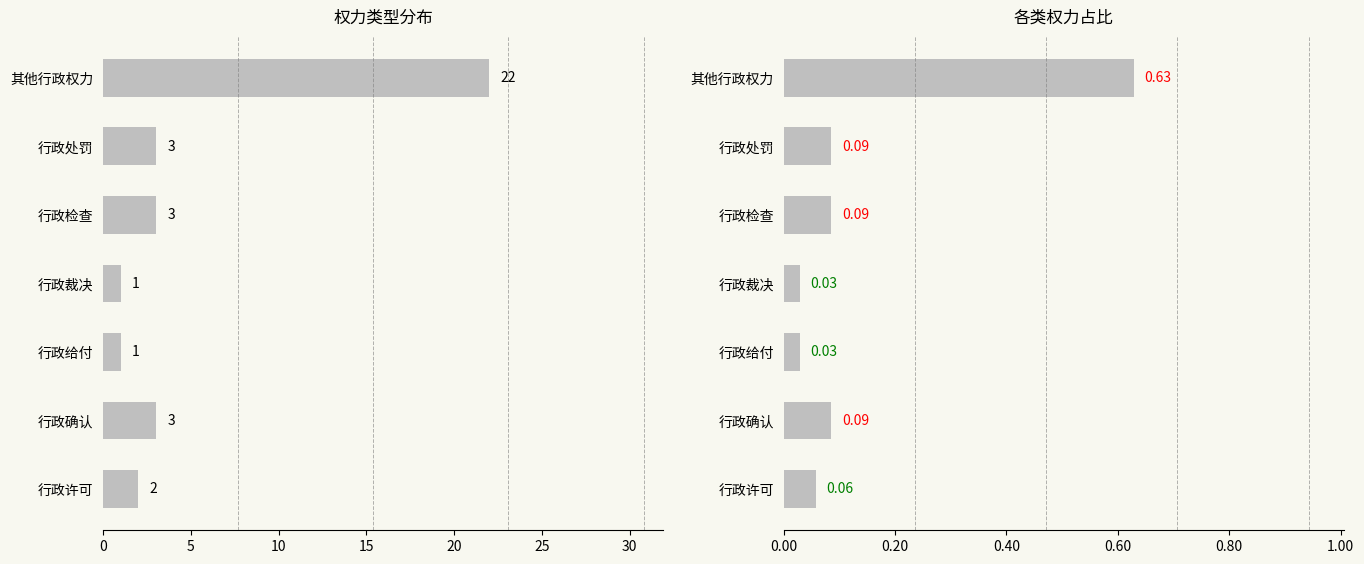

What is the difference between the maximum and second lowest values in the 各类权力占比 series?

0.6